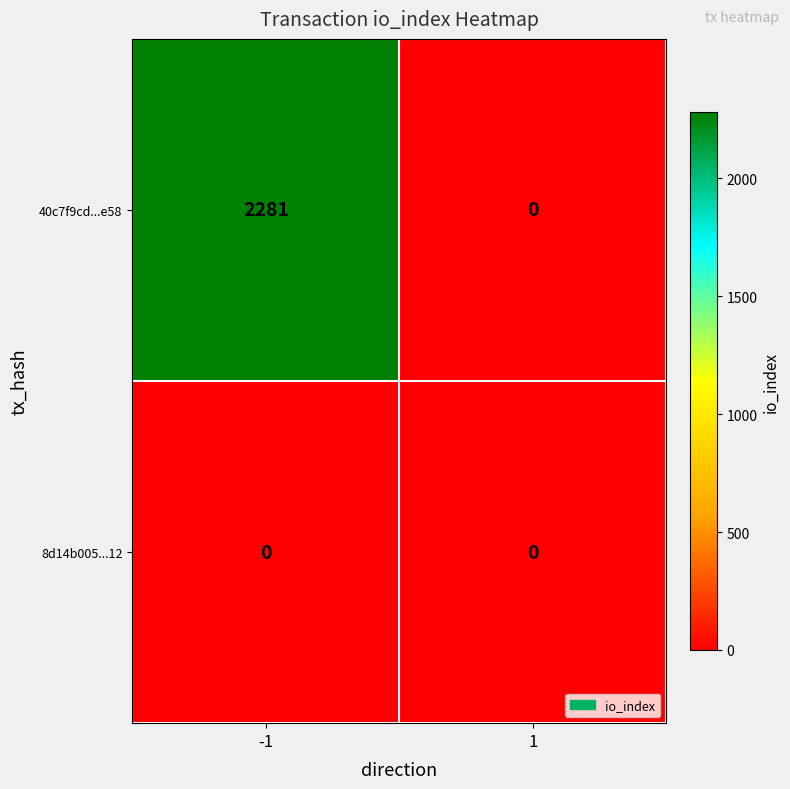

Between -1 and 1, which series saw the biggest shift?

40c7f9cd...e58